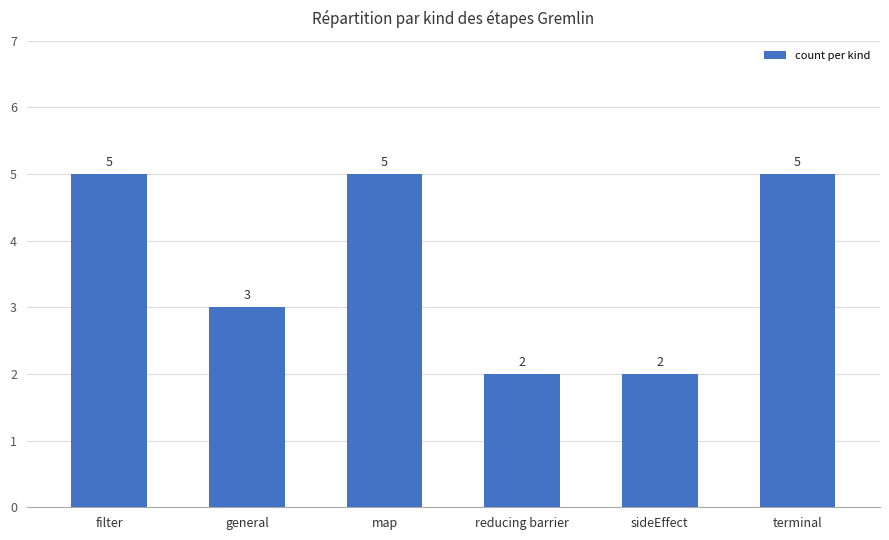

What is the label of the 5th bar from the left?

sideEffect